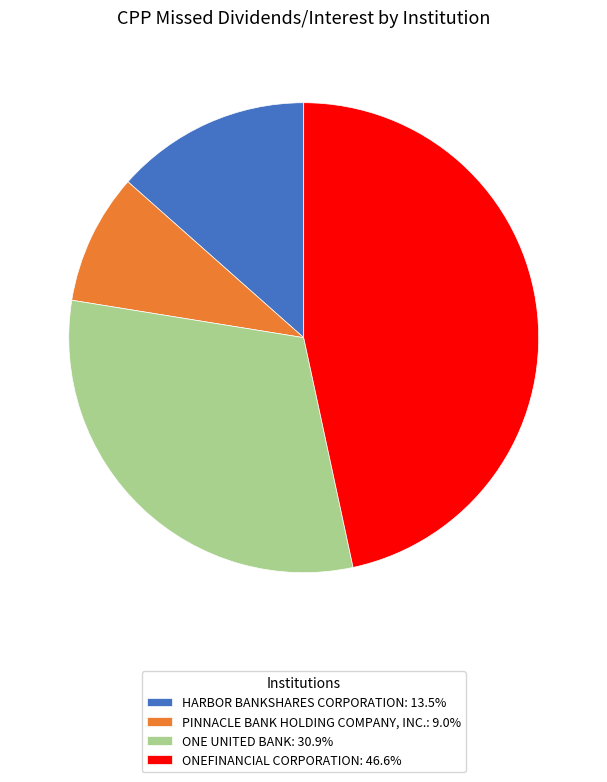

Combined, do ONE UNITED BANK and PINNACLE BANK HOLDING COMPANY, INC. account for over 50%?

No